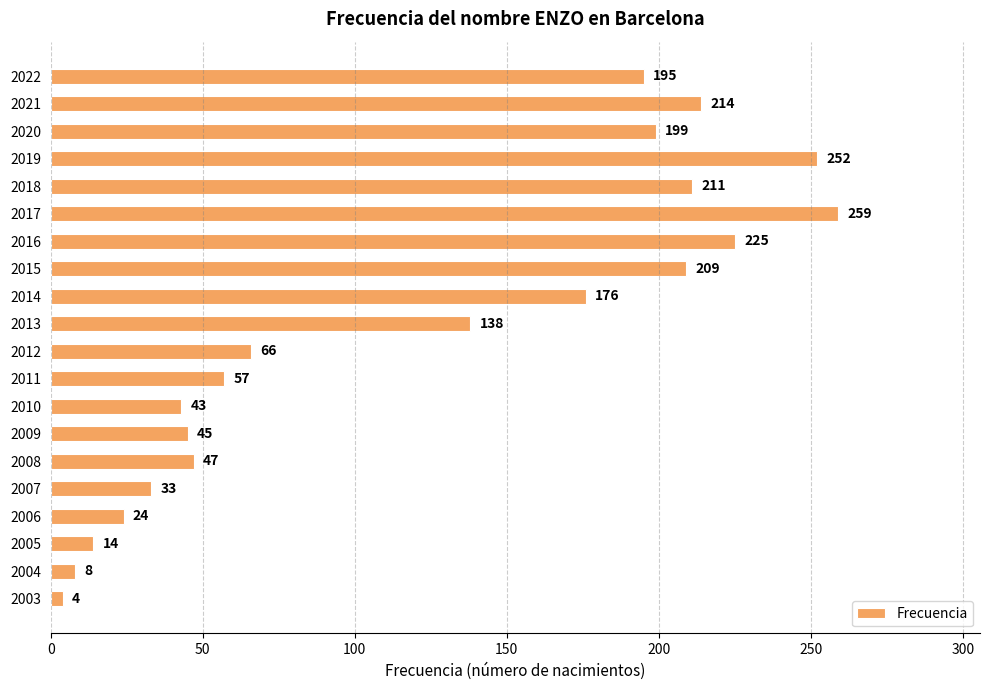

Reading top to bottom, extract all data points from this chart.

2022=195	2021=214	2020=199	2019=252	2018=211	2017=259	2016=225	2015=209	2014=176	2013=138	2012=66	2011=57	2010=43	2009=45	2008=47	2007=33	2006=24	2005=14	2004=8	2003=4